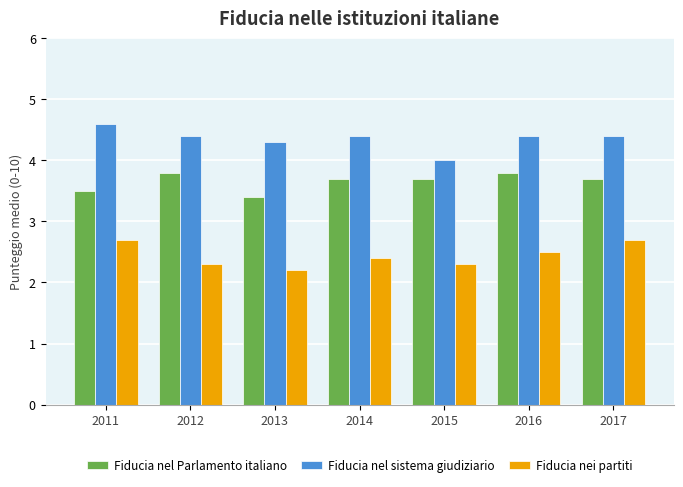

What is the difference between the highest and lowest values at 2017?

1.7